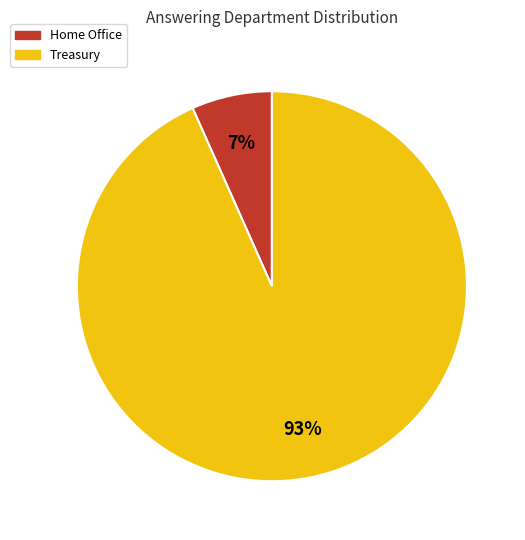

Which category has the biggest portion of the pie?

Treasury